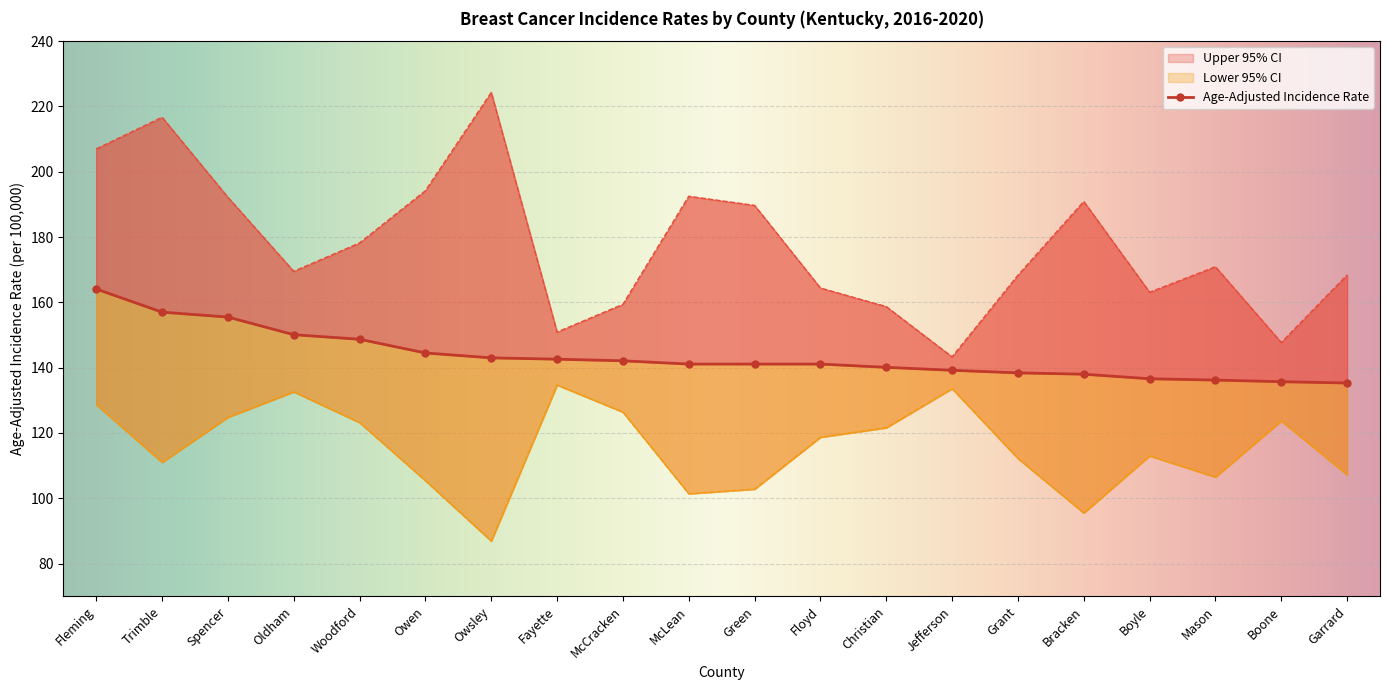

What is the value of the Upper 95% CI point at the 10th from the left?

192.5